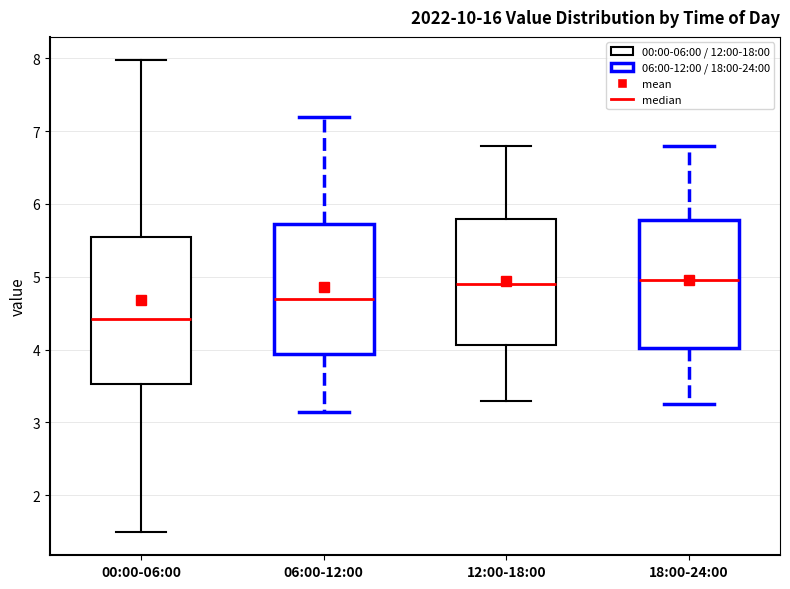

Reading left to right, transcribe this box plot: for each box, give where its median line is, the range the box spans, and where its two whiskers end, as read against the y-axis. The values are not printed on the chart, so give them approximately, as read against the axis.

00:00-06:00: median 4.4, box 3.5 to 5.6, whiskers 1.5 to 8.0
06:00-12:00: median 4.7, box 3.9 to 5.7, whiskers 3.2 to 7.2
12:00-18:00: median 4.9, box 4.1 to 5.8, whiskers 3.3 to 6.8
18:00-24:00: median 5.0, box 4.0 to 5.8, whiskers 3.3 to 6.8